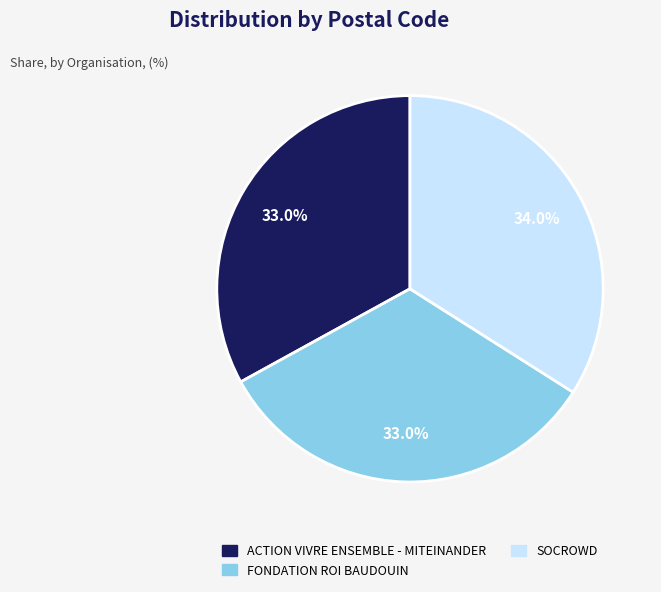

To the nearest percent, what is the average slice percentage?

33%